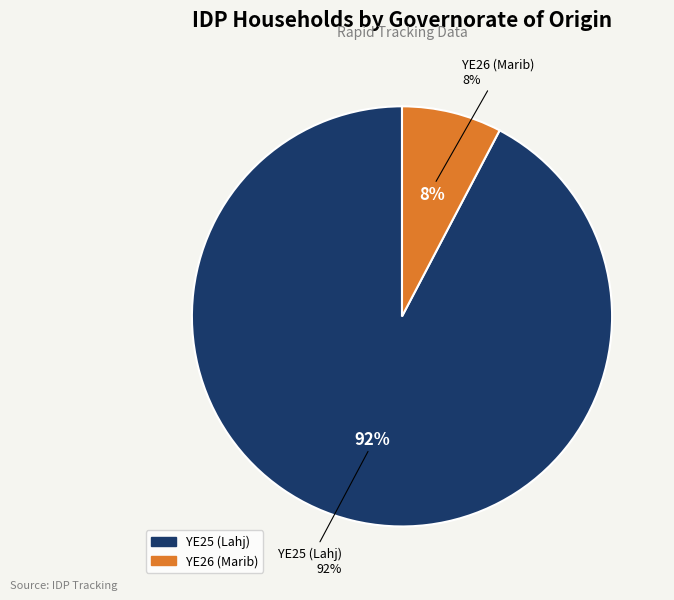

Is it true that YE25 (Lahj) is 92% of the pie?

True